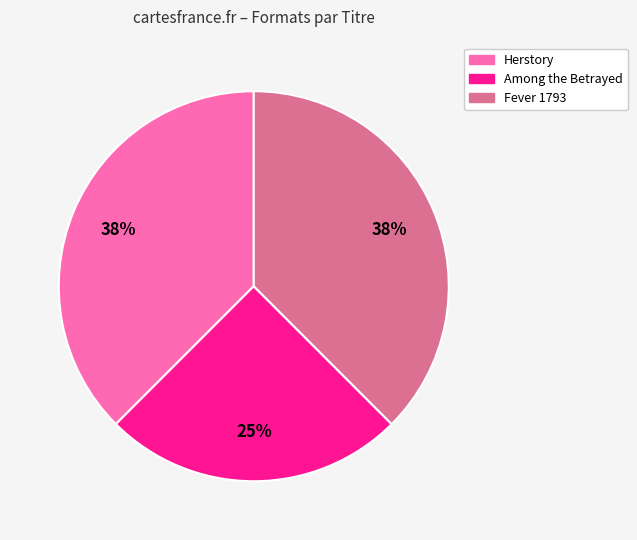

Which has a higher value, Among the Betrayed or Herstory?

Herstory